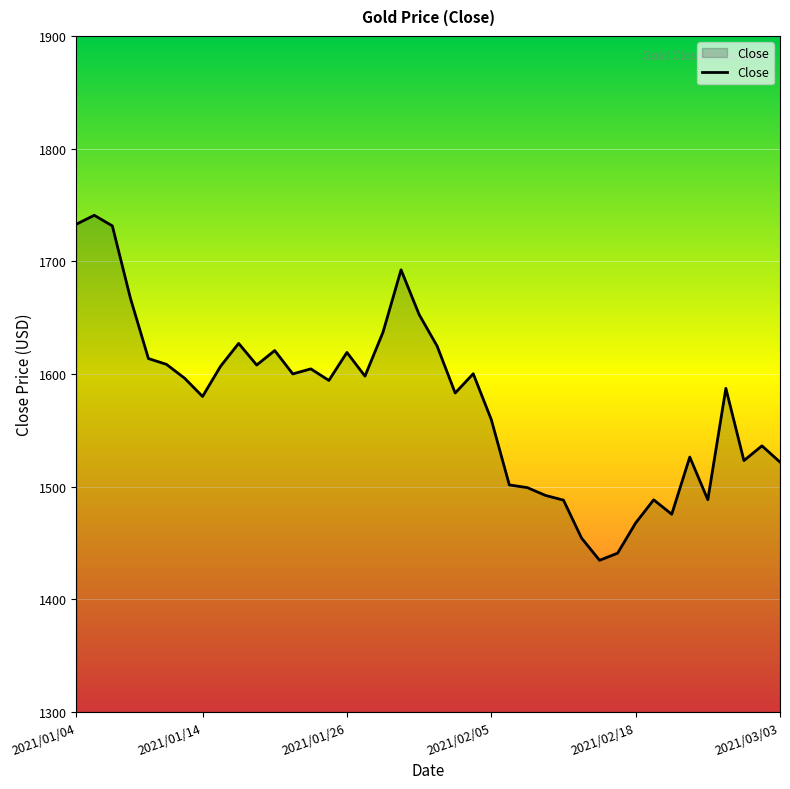

Does the chart have visible grid lines?

Yes